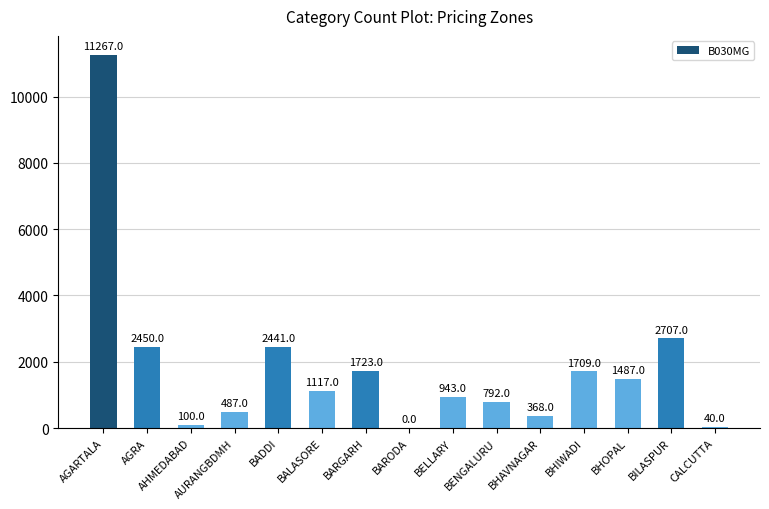

What is the sum of all values?

27631